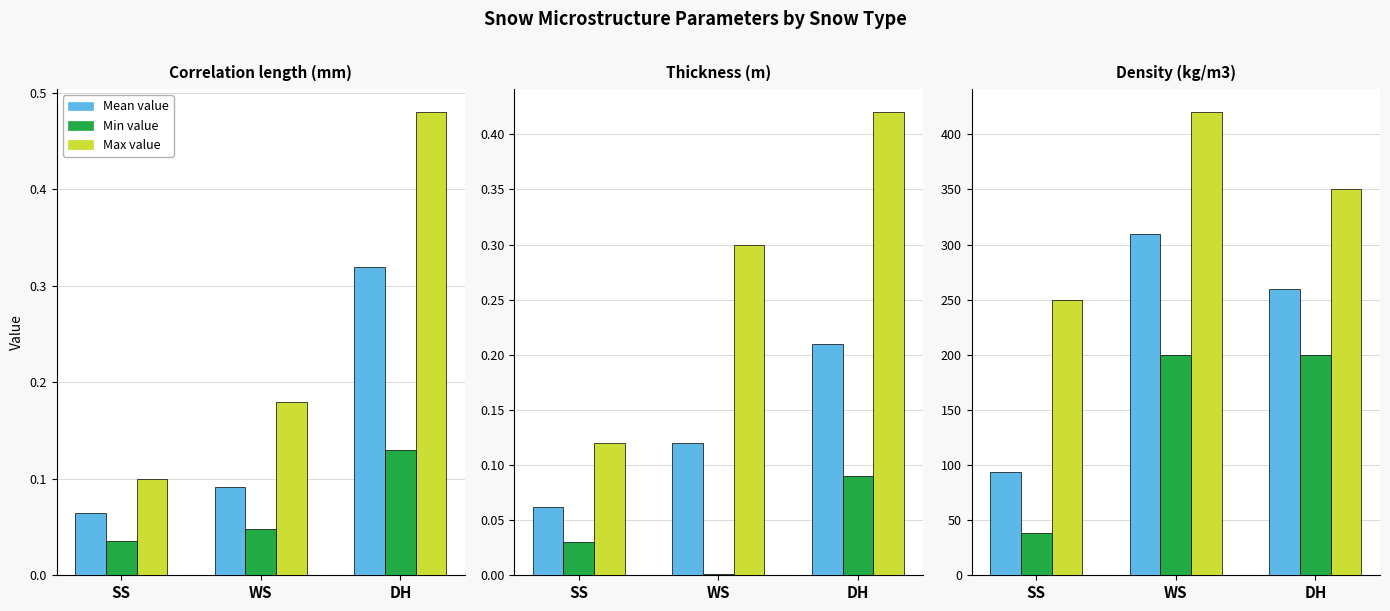

What is the sum of all Min value values?

438